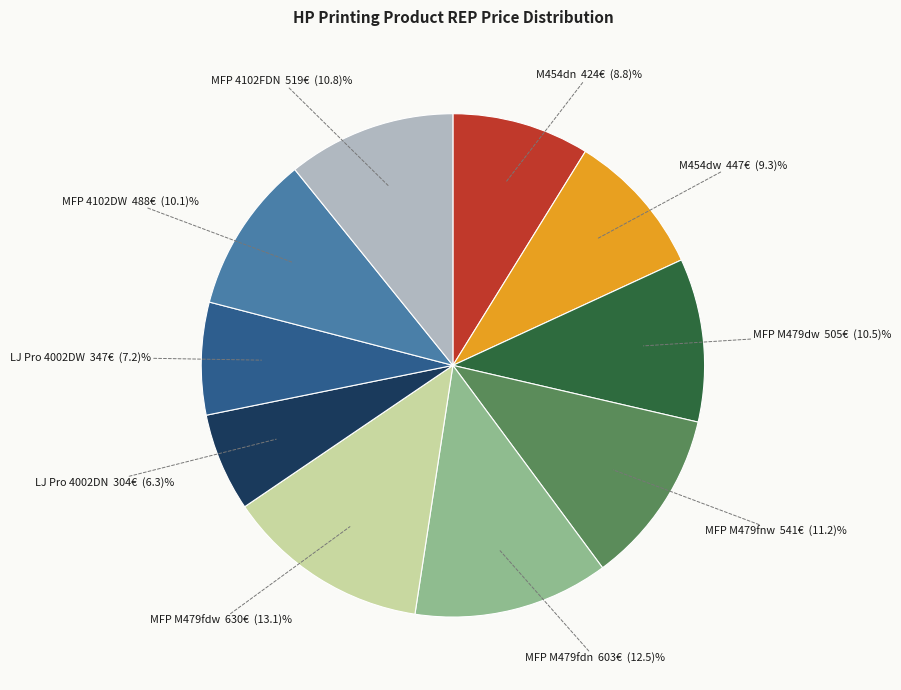

Does any single category account for the majority?

No